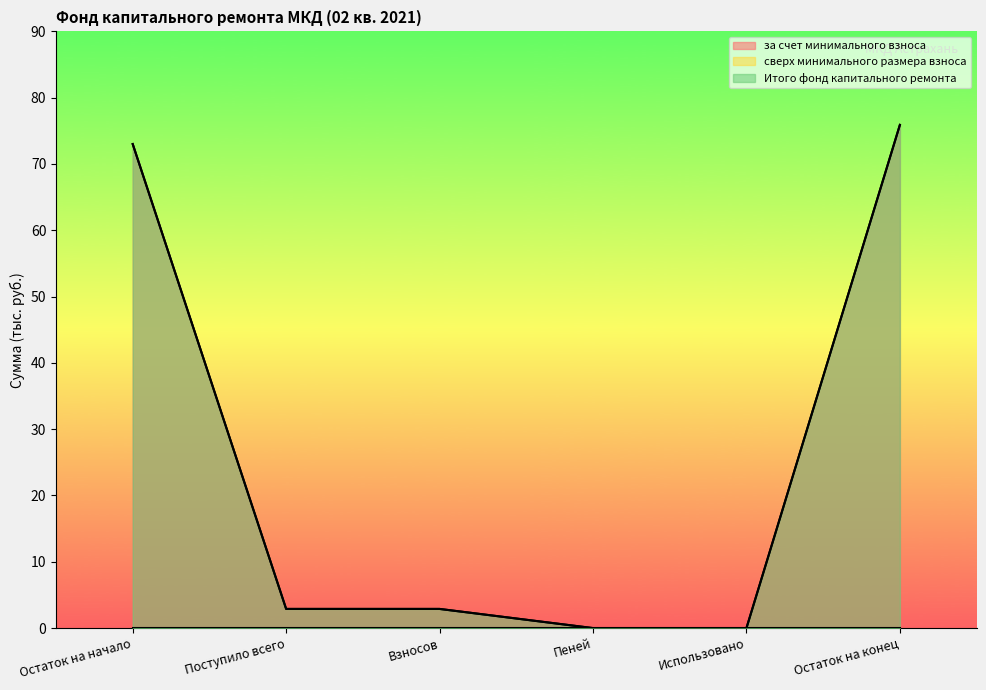

Reading left to right, what are all the values shown in this chart?

за счет минимального взноса: Остаток на начало=73.0	Поступило всего=2.9	Взносов=2.9	Пеней=0.0	Использовано=0.0	Остаток на конец=75.9
Итого фонд капитального ремонта: Остаток на начало=73.0	Поступило всего=2.9	Взносов=2.9	Пеней=0.0	Использовано=0.0	Остаток на конец=75.9